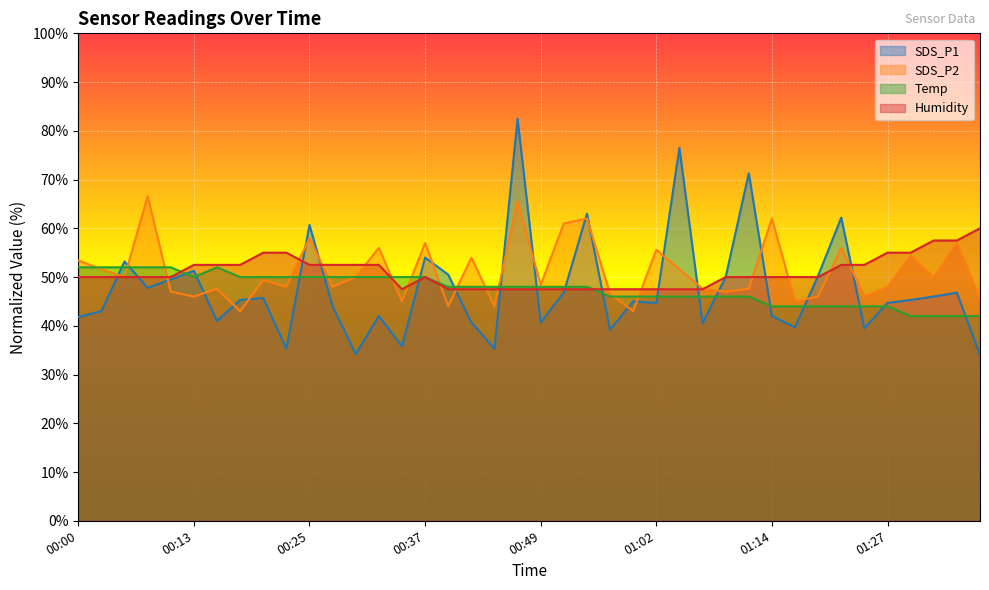

What are all the series names shown in the legend?

SDS_P1, SDS_P2, Temp, Humidity